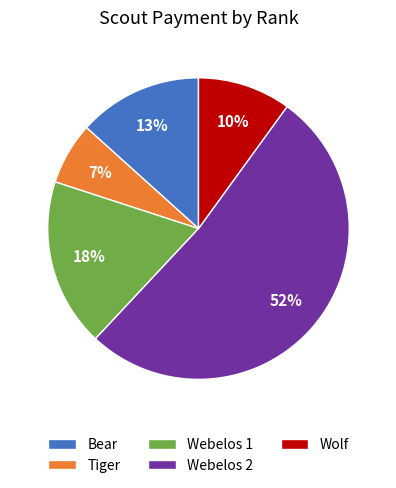

Which category has the biggest portion of the pie?

Webelos 2